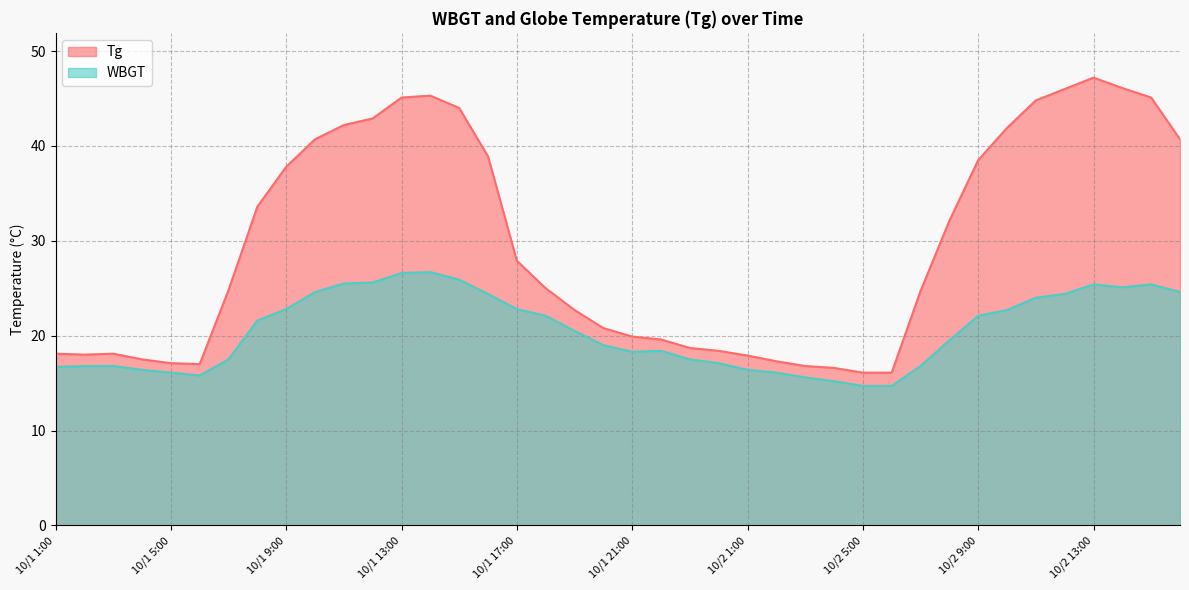

In Tg, how many points are lower than both neighbors (excluding endpoints)?

2